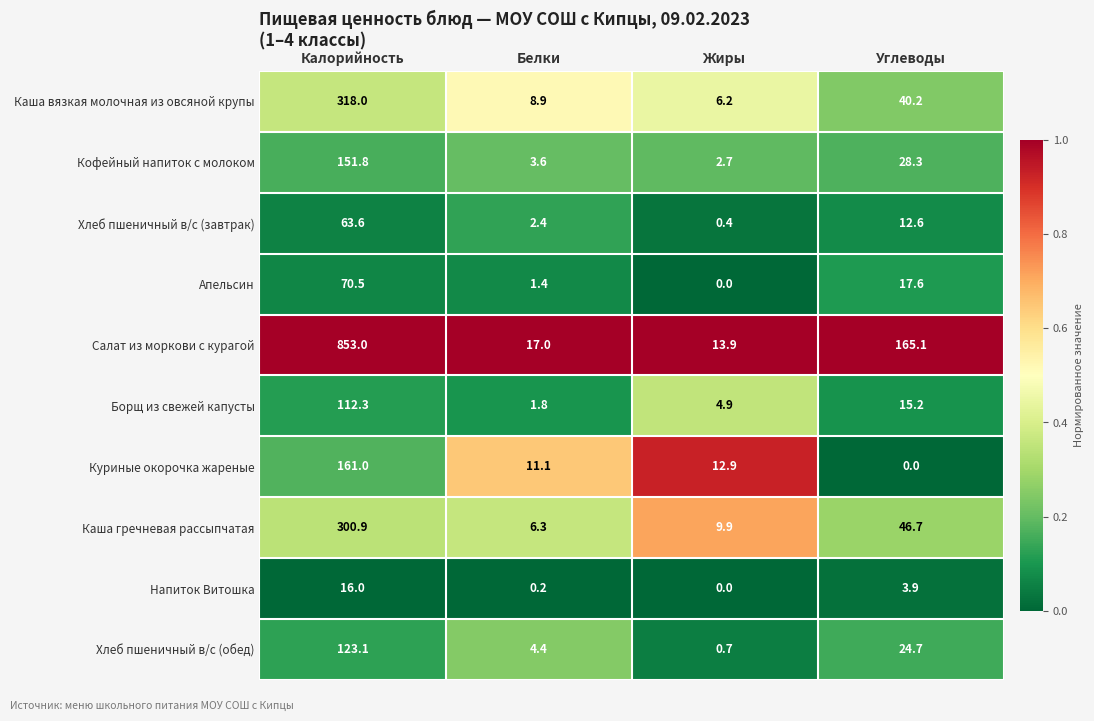

Which series has the largest total across all categories?

Салат из моркови с курагой